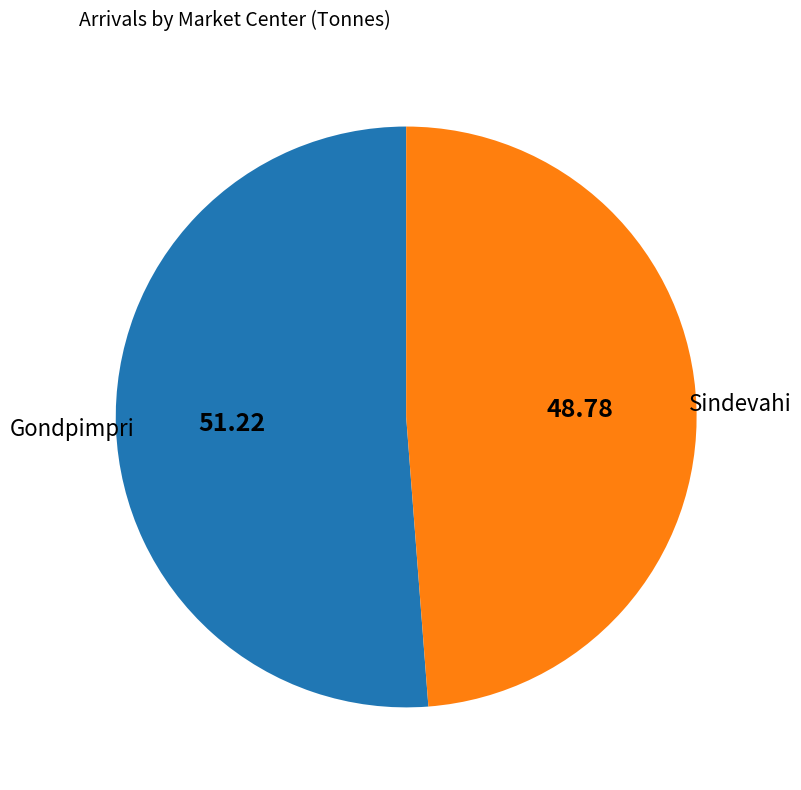

Rank the categories by value from lowest to highest.

Sindevahi, Gondpimpri